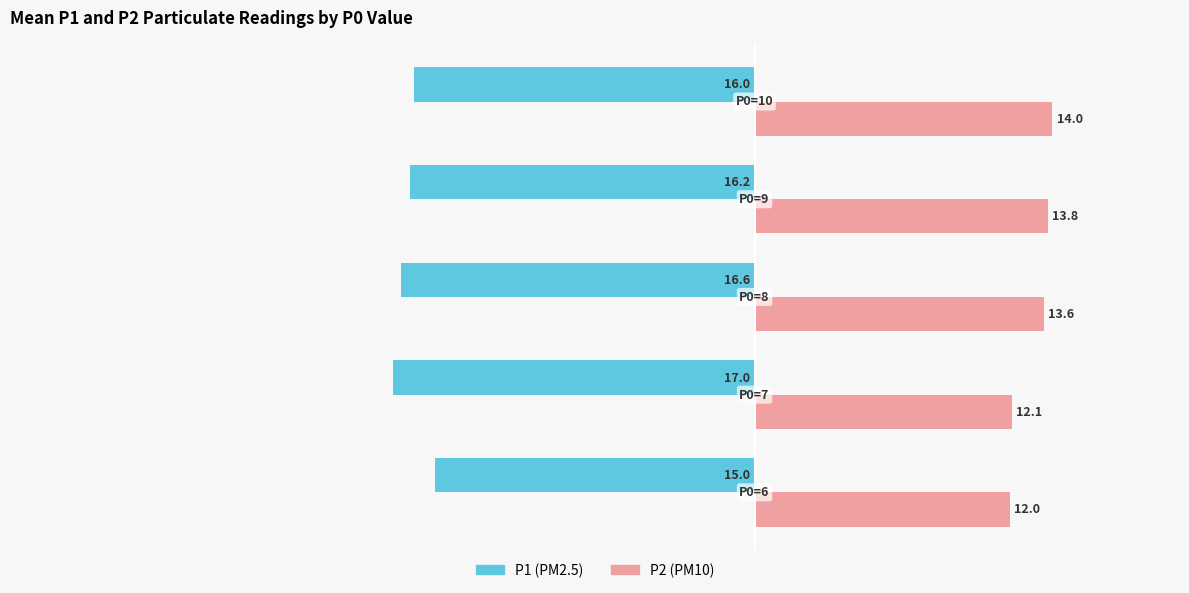

What is the maximum value shown in the chart?

14.0